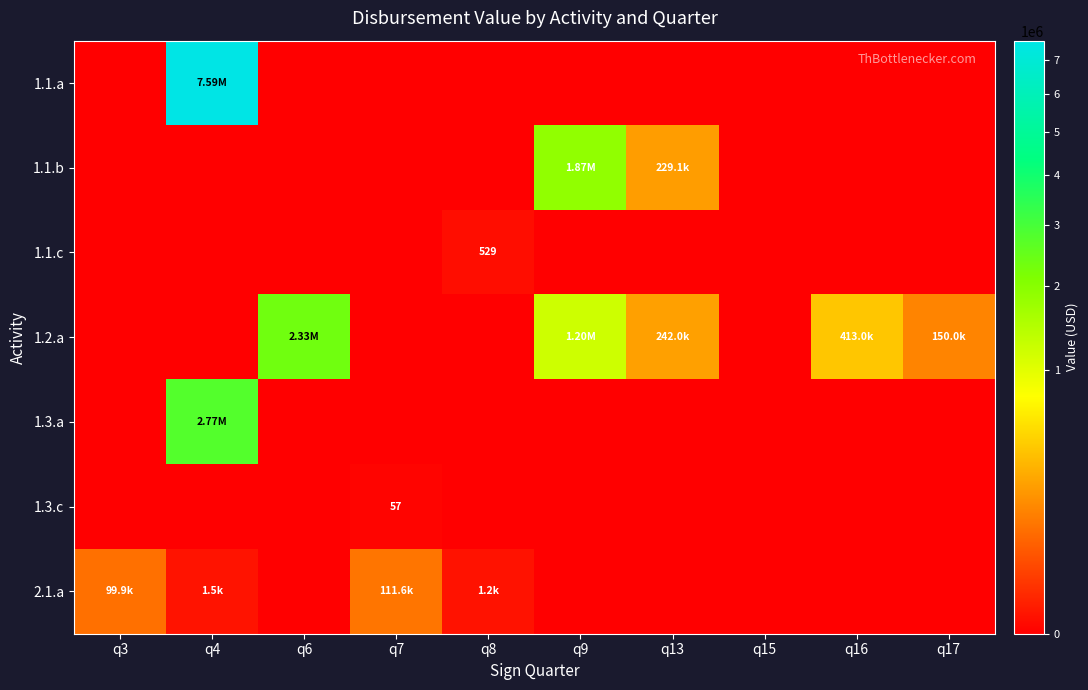

Is it true that 1.1.b equals -679866.1 at q4?

False